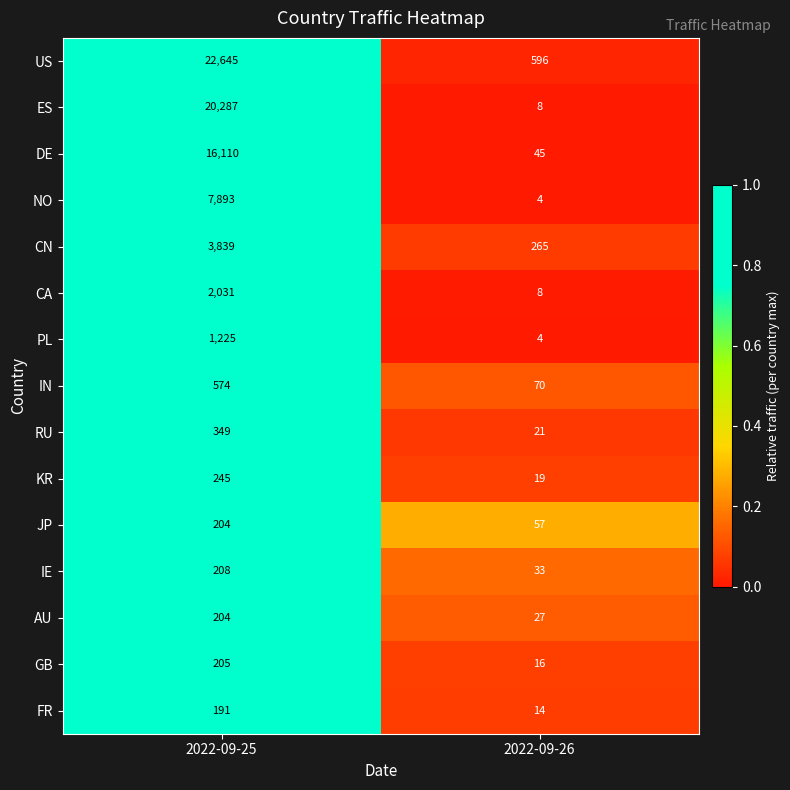

At which category is the sum across all series the highest?

2022-09-25